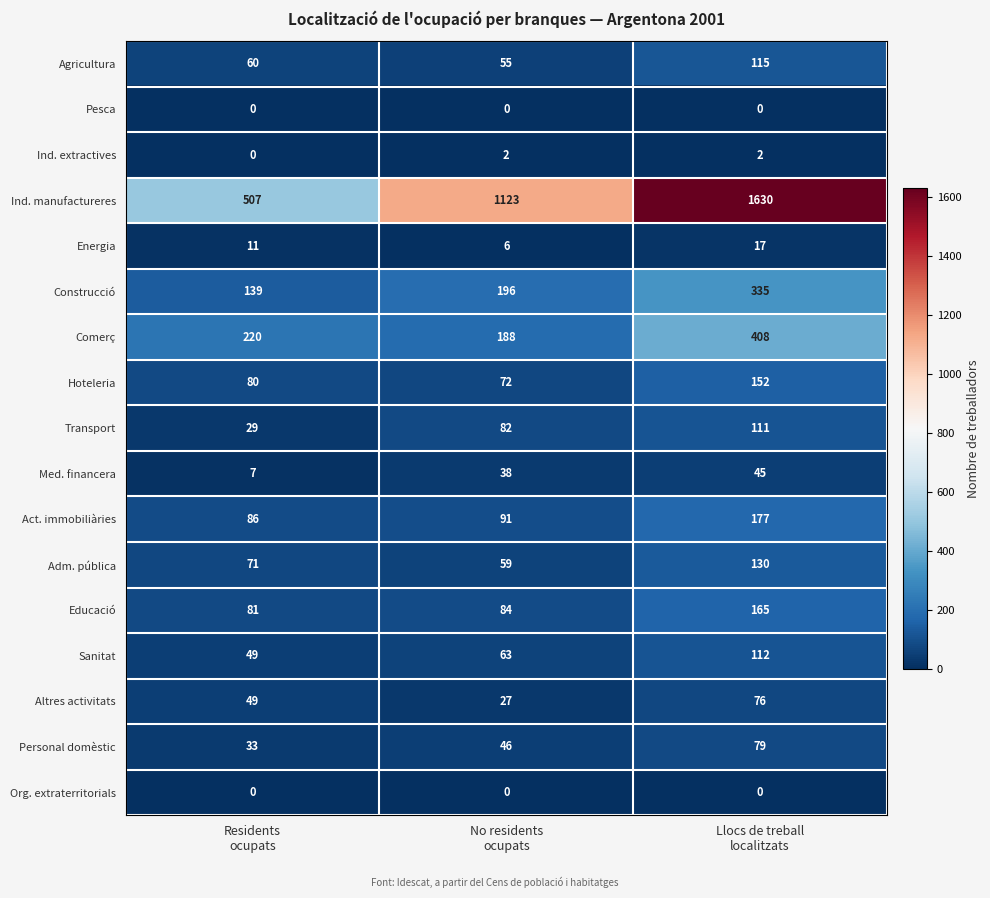

At how many categories does at least one series exceed 119?

3